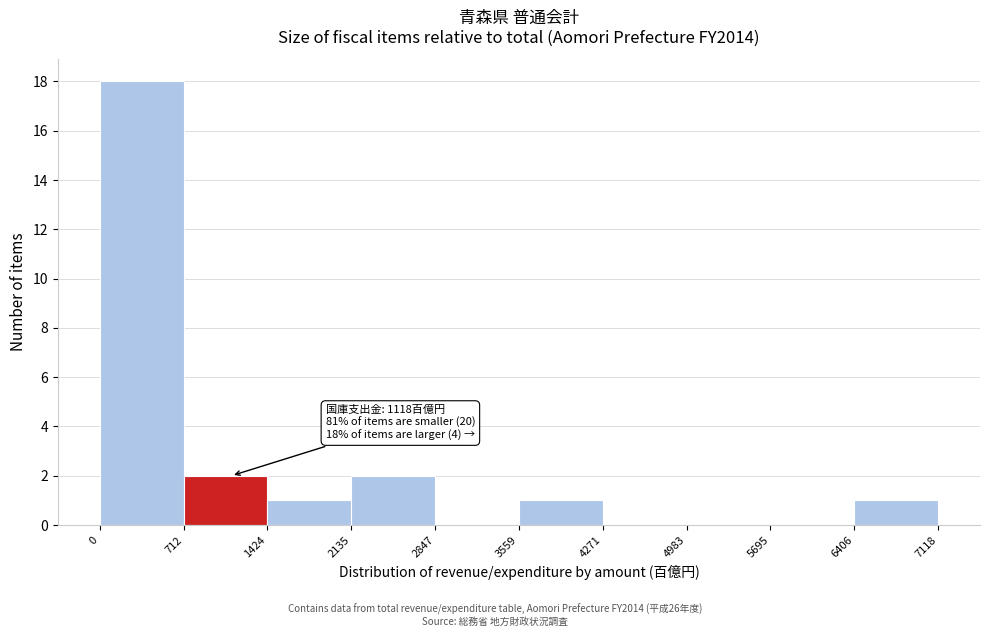

Over which range of the x-axis is the bar tallest?

0 to 712